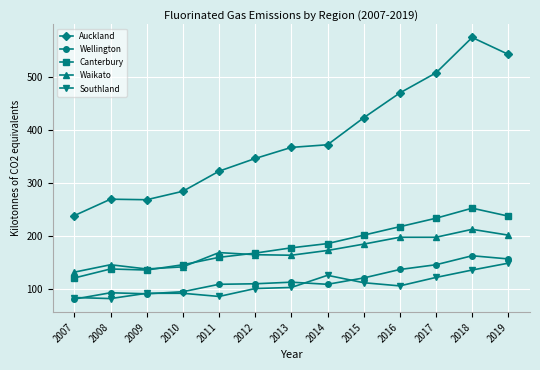

What is the smallest value displayed?

80